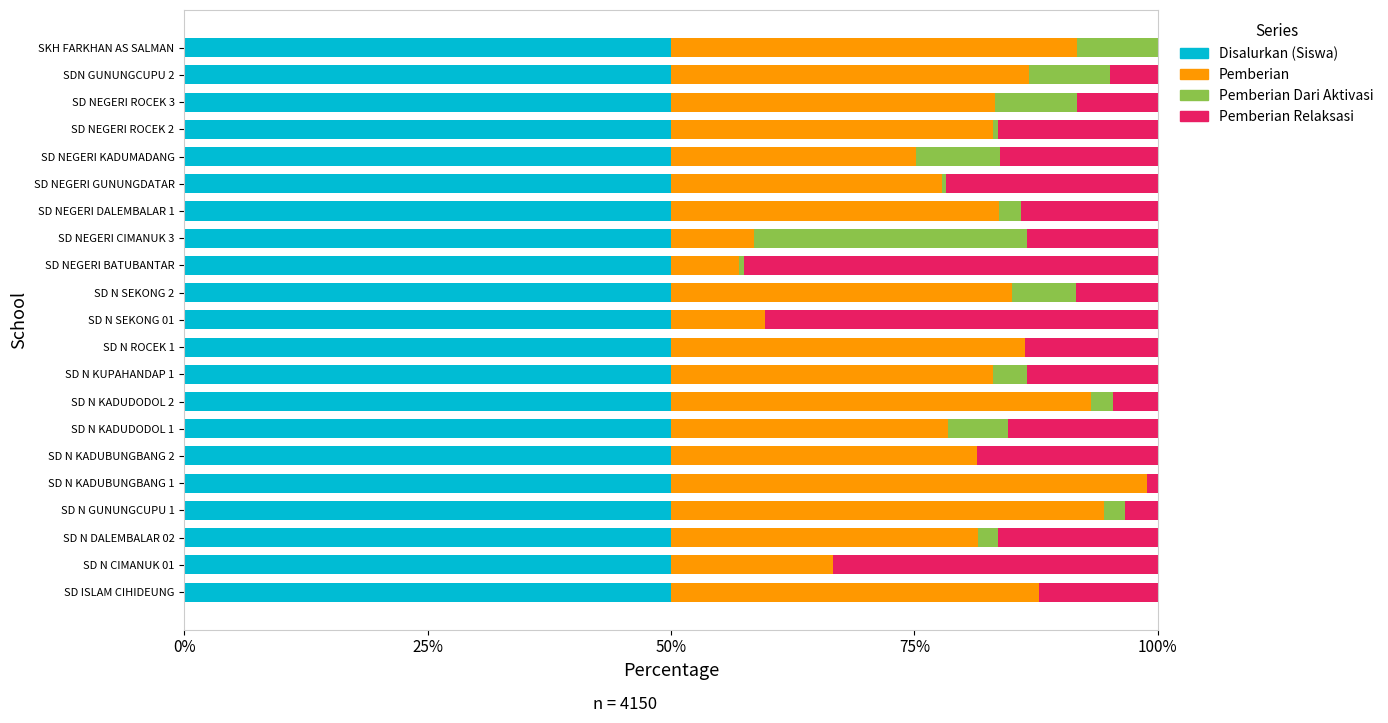

What is the maximum value for Disalurkan (Siswa)?

50.0